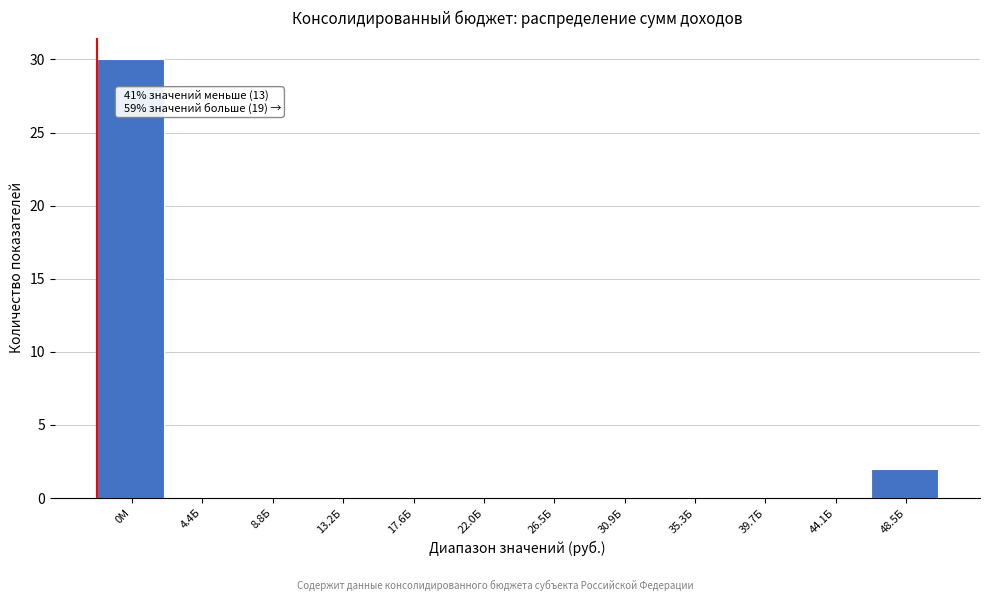

Reading right to left, list all the values displayed in this chart.

48.5Б=2	44.1Б=0	39.7Б=0	35.3Б=0	30.9Б=0	26.5Б=0	22.0Б=0	17.6Б=0	13.2Б=0	8.8Б=0	4.4Б=0	0М=30